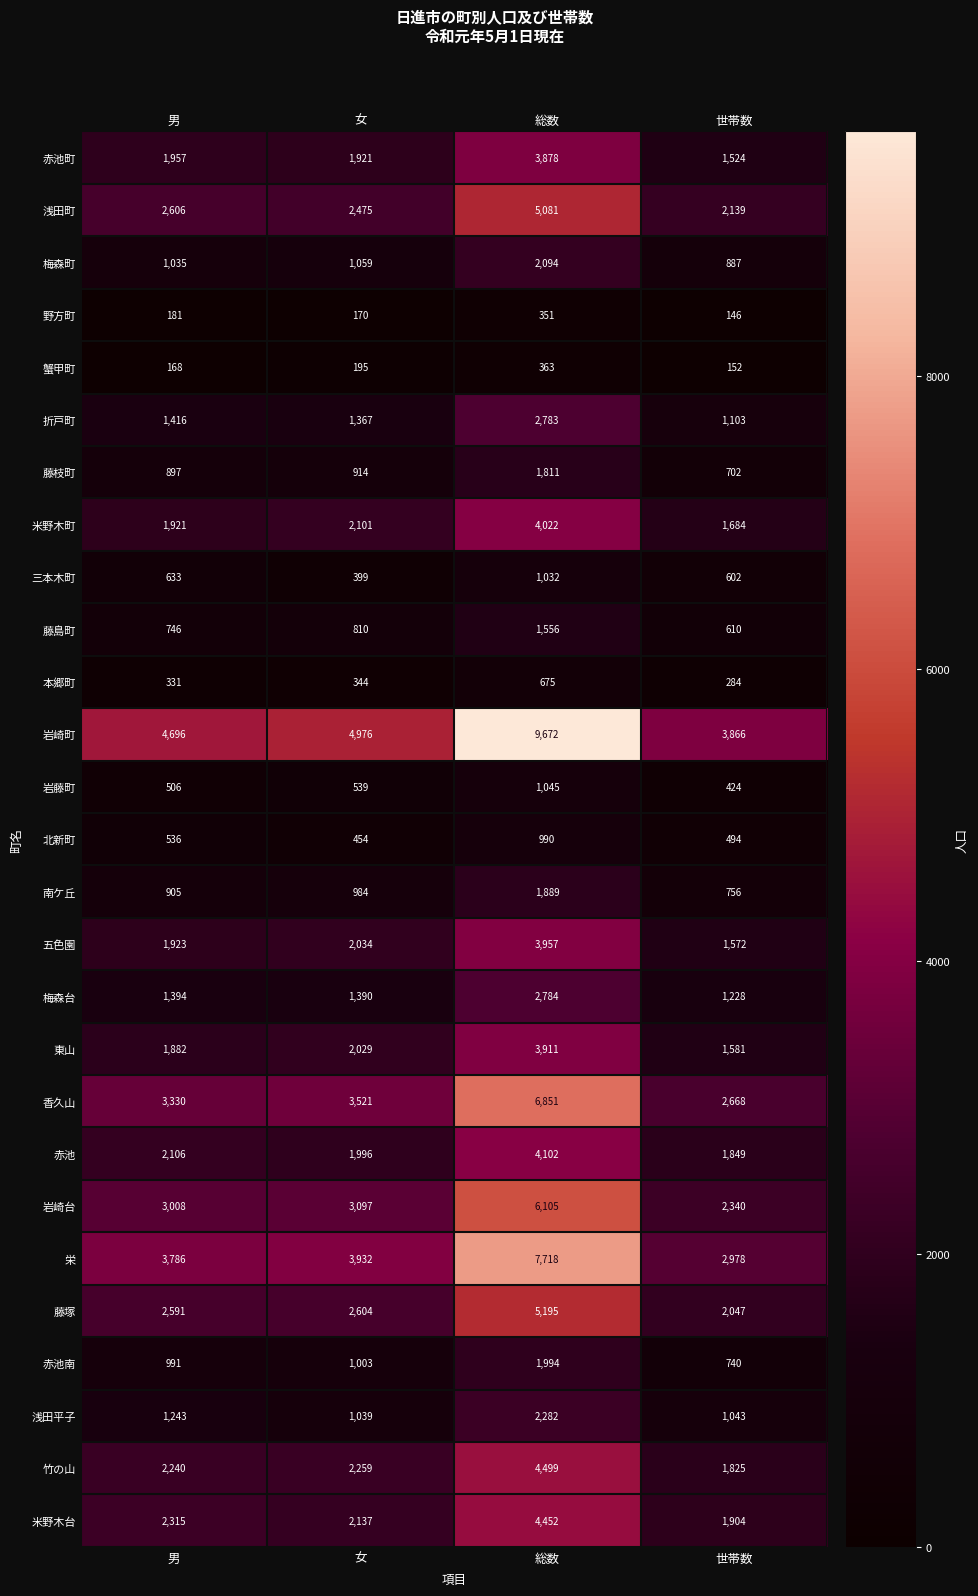

What is the smallest value displayed?

146